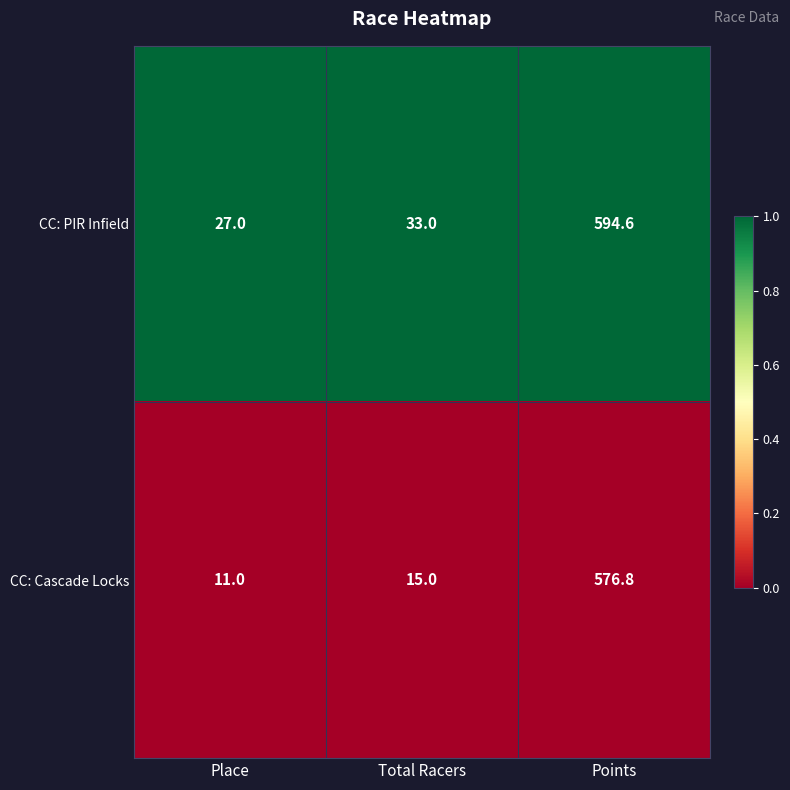

Reading right to left, transcribe all the data shown in this chart.

CC: PIR Infield: Points=594.6	Total Racers=33.0	Place=27.0
CC: Cascade Locks: Points=576.8	Total Racers=15.0	Place=11.0